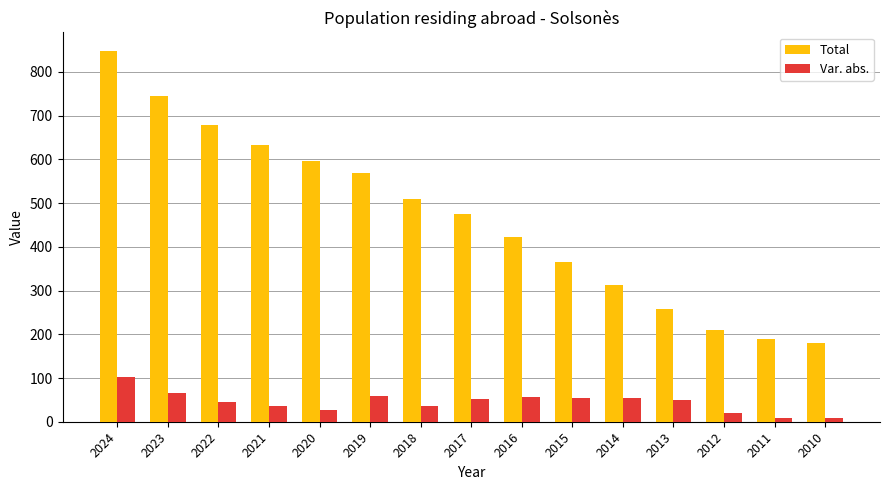

What is the lowest value of the Total series?

180